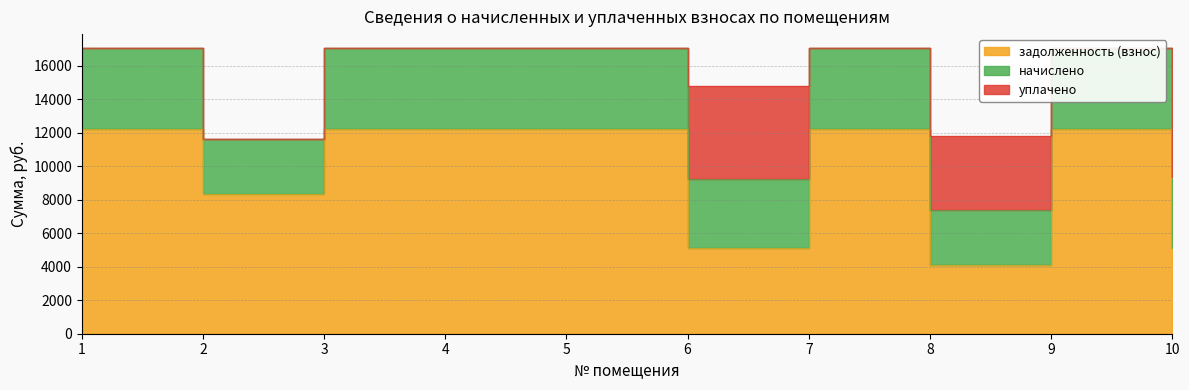

What is the minimum value for задолженность (взнос)?

4077.2